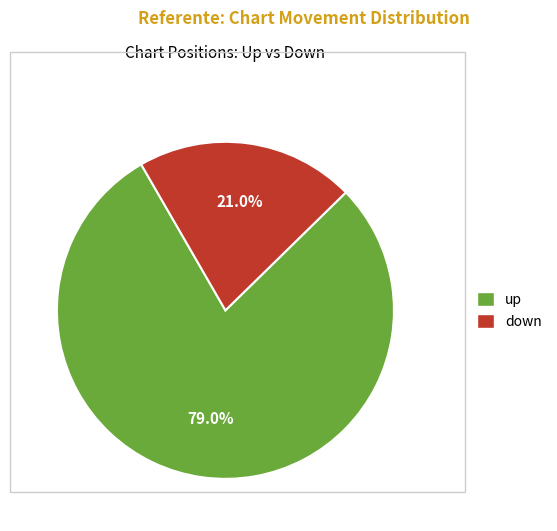

Which slice is the smallest?

down